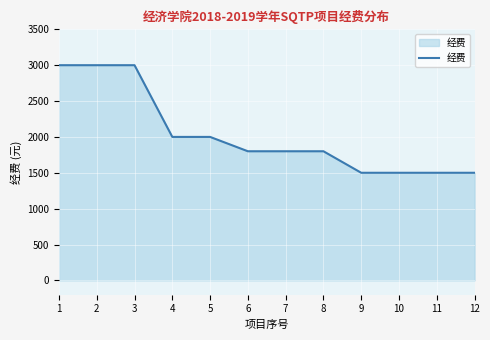

What is the maximum value shown in the chart?

3000